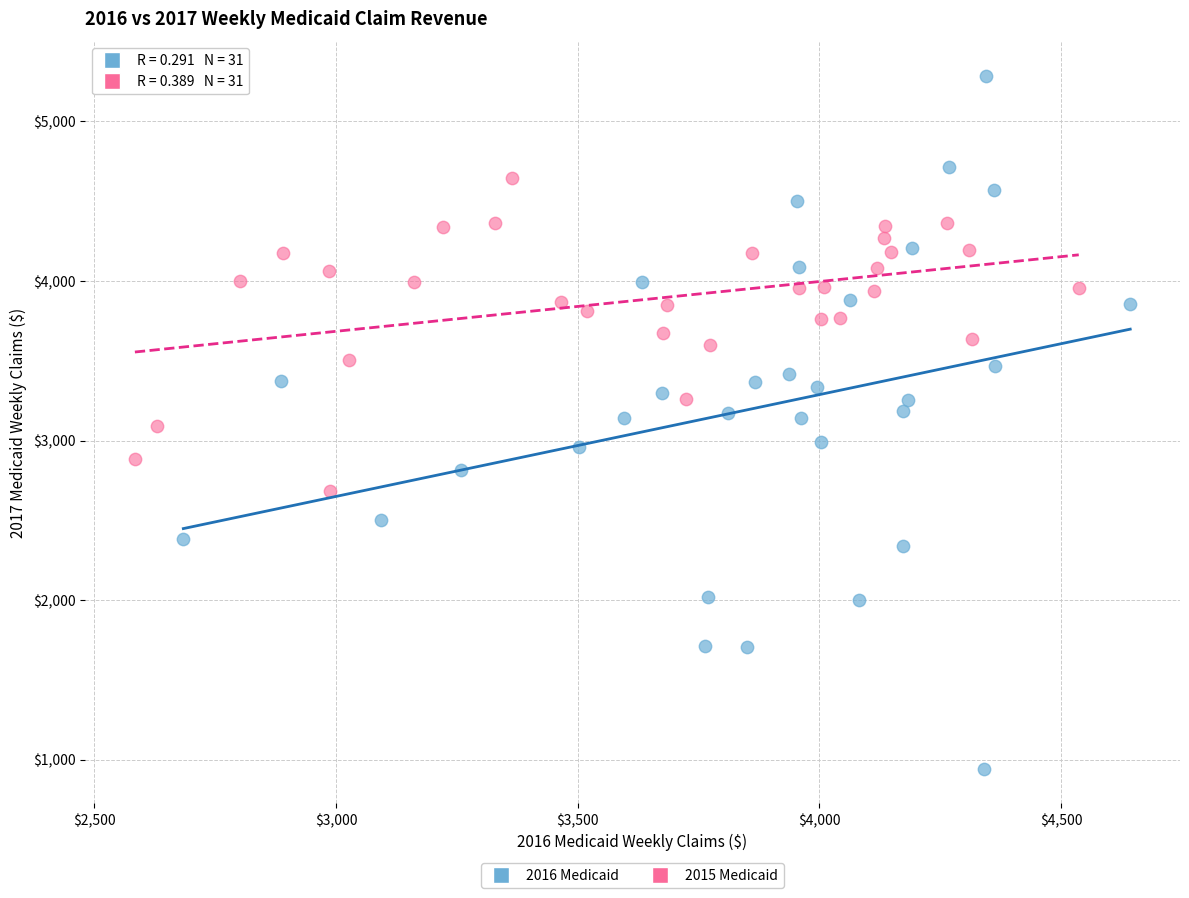

Which series reaches the maximum Y coordinate?

2016 Medicaid